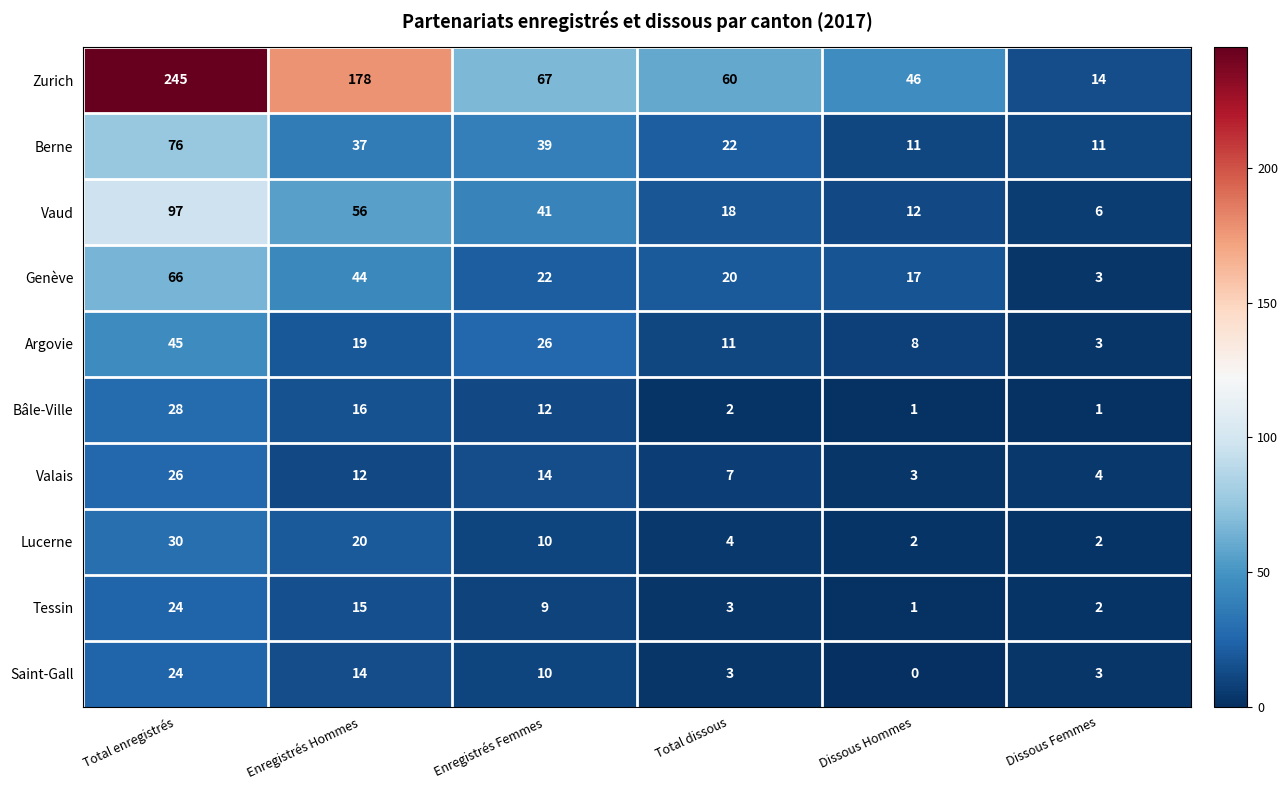

How many data points in Zurich are less than 67?

3